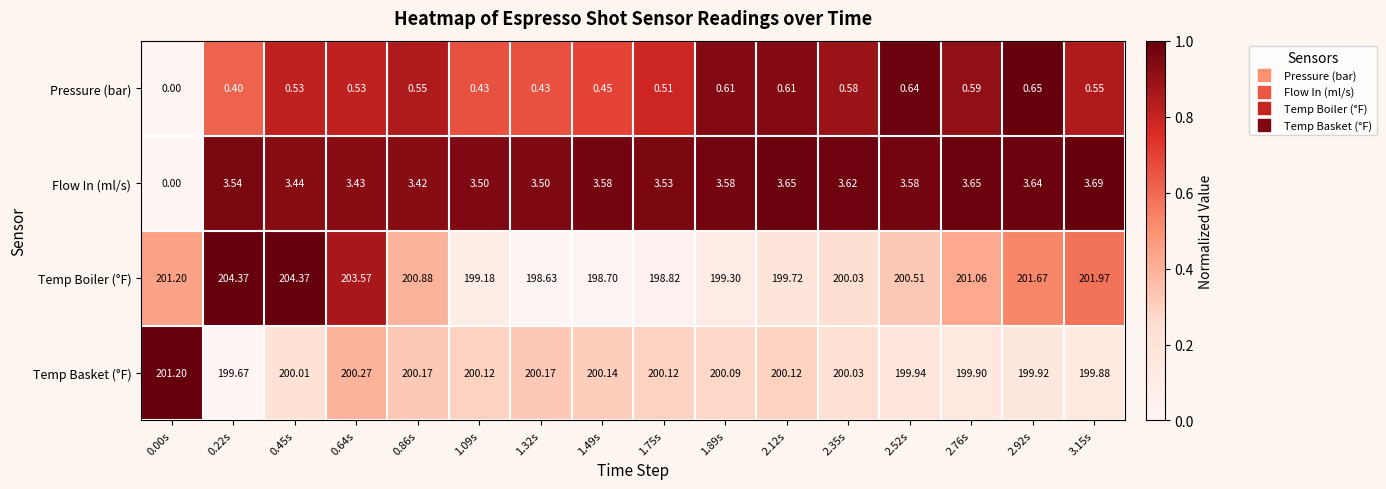

Which series has the widest spread of values?

Temp Boiler (°F)